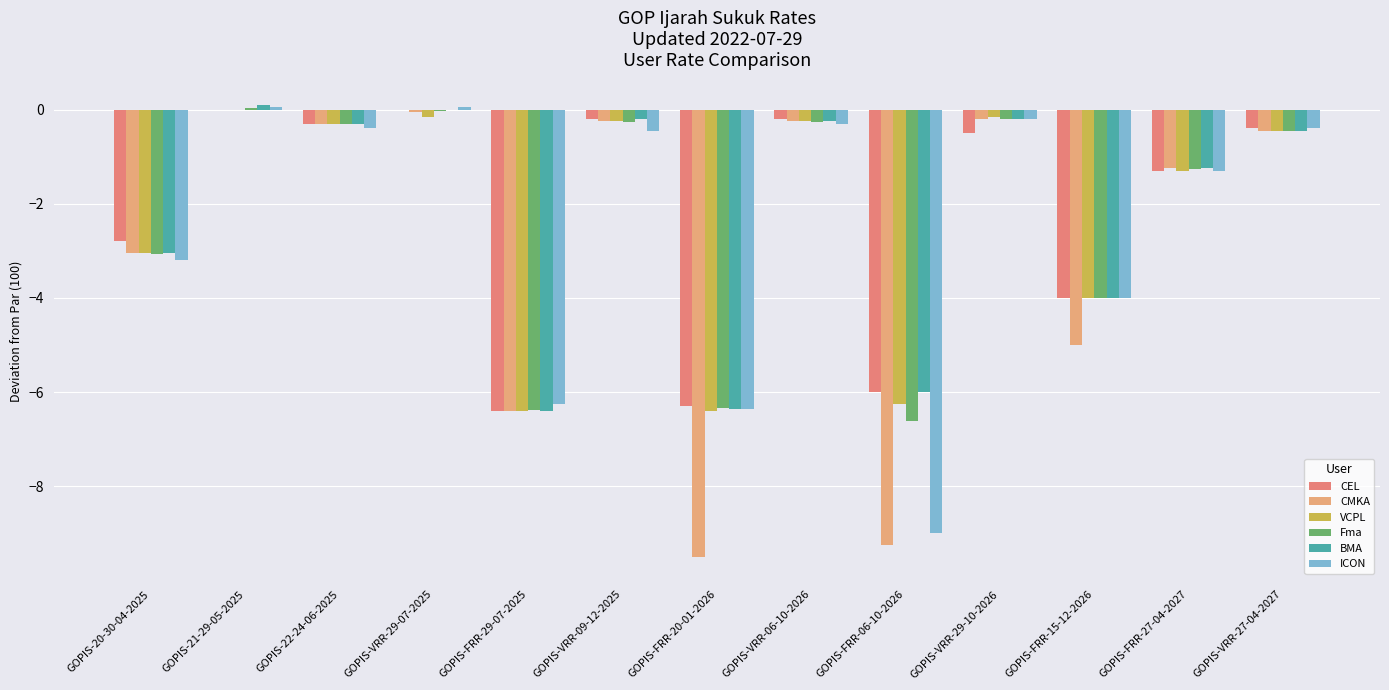

Count the number of categories in the chart.

13